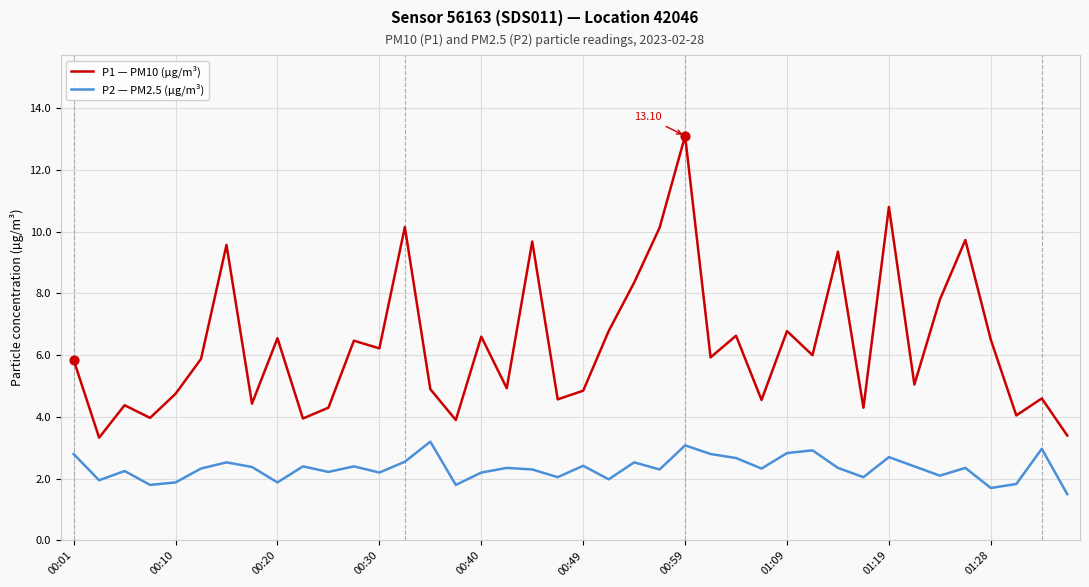

Which series has the largest total across all categories?

P1 — PM10 (µg/m³)